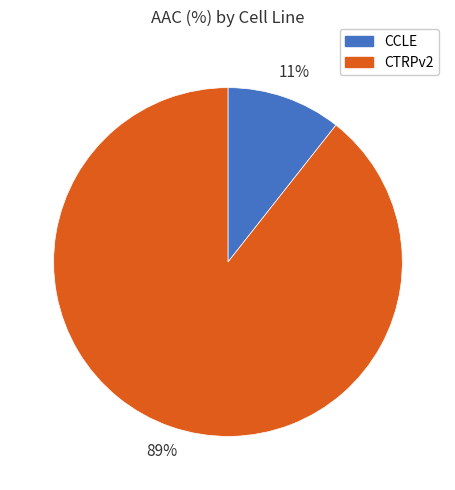

To the nearest percent, what is the combined percentage of CTRPv2 and CCLE?

100%